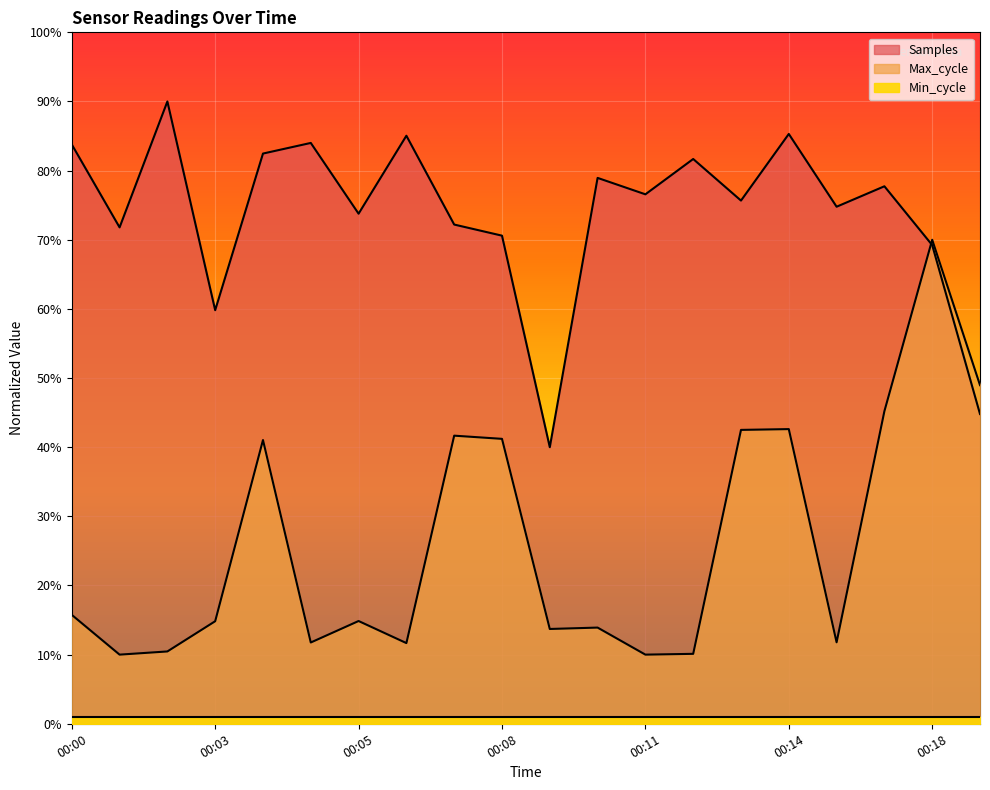

What is the total value across all series at 00:10?

0.9